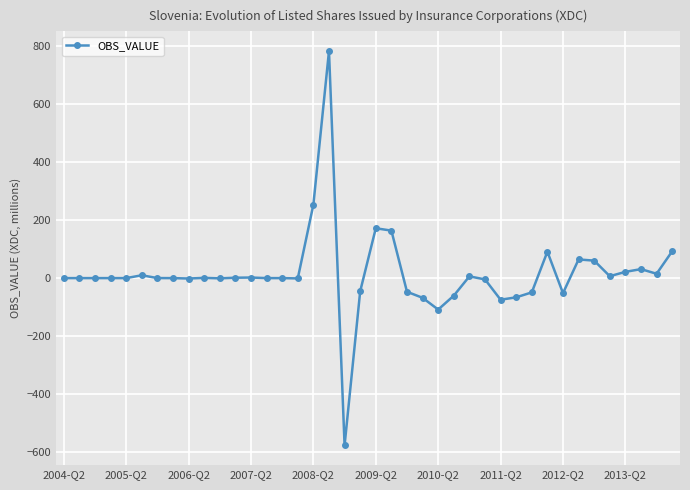

Count the number of categories in the chart.

40